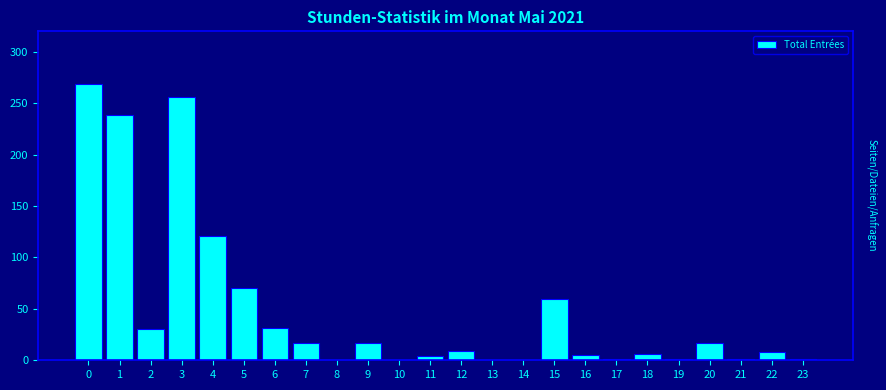

What is the sum of all values?

1163